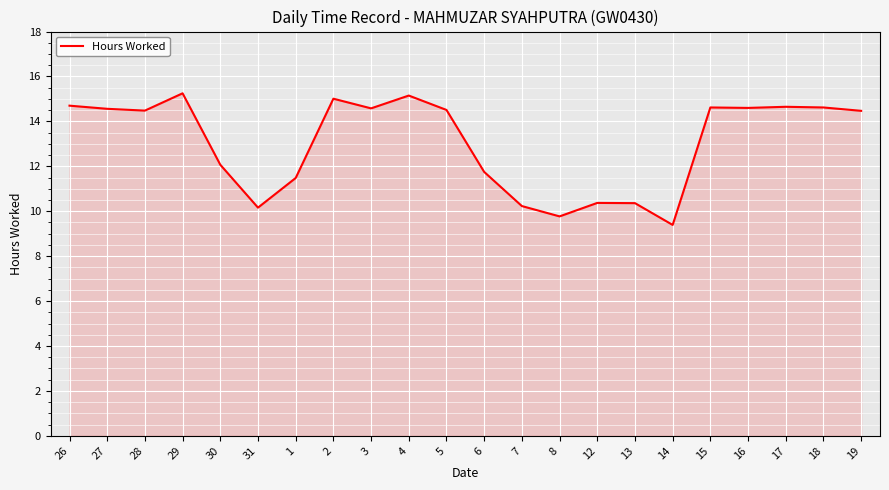

What position from the right is 13?

7